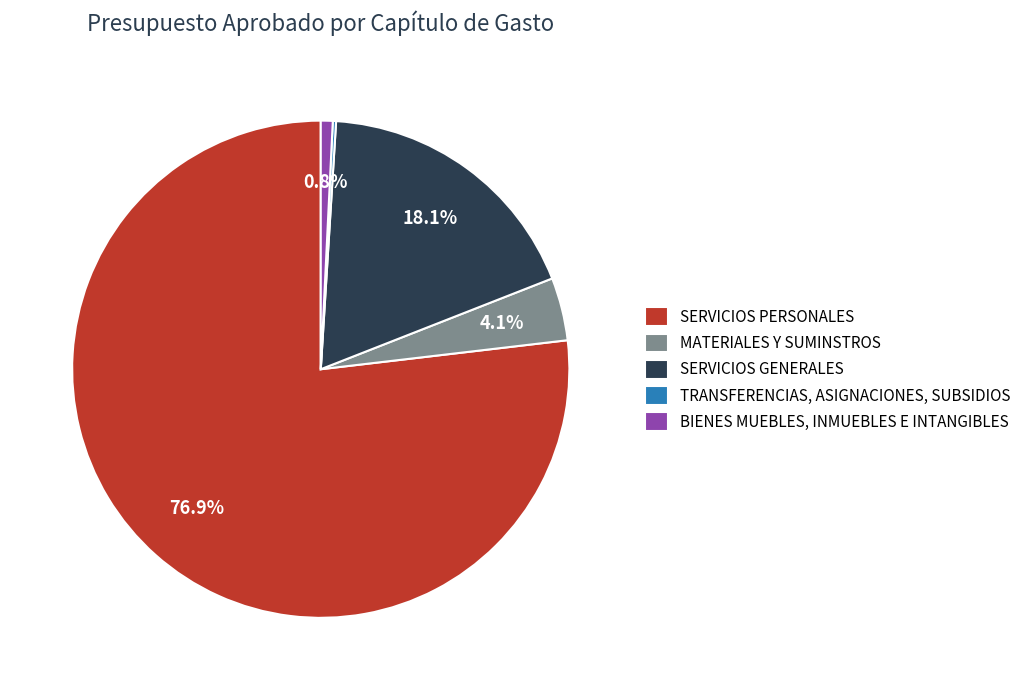

Is the sum of BIENES MUEBLES, INMUEBLES E INTANGIBLES and MATERIALES Y SUMINSTROS greater than half?

No